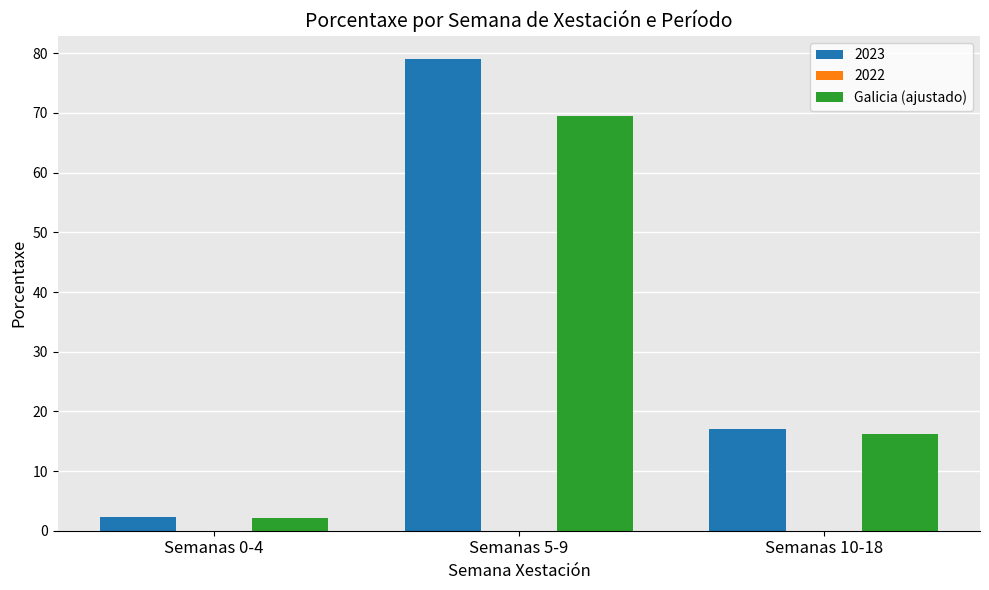

What is the sum of the 2023 values at Semanas 10-18 and Semanas 0-4?

19.4